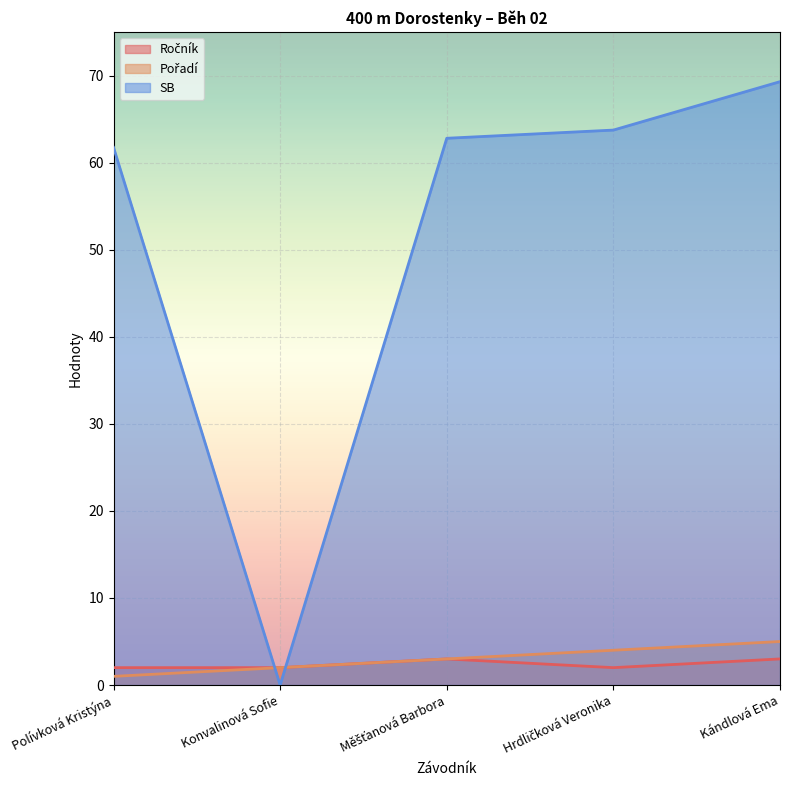

What is the label of the 4th point from the right?

Konvalinová Sofie